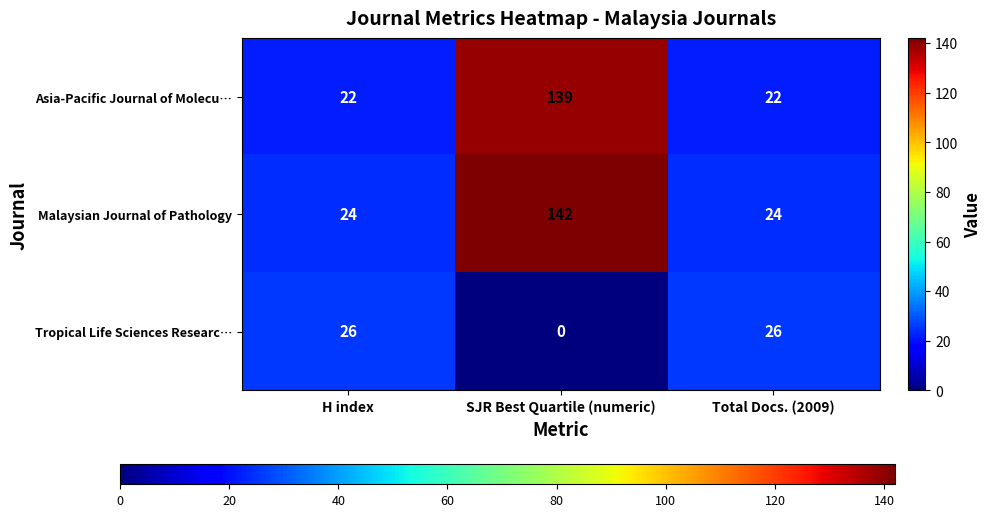

At which category does the chart reach its minimum across all series?

SJR Best Quartile (numeric)